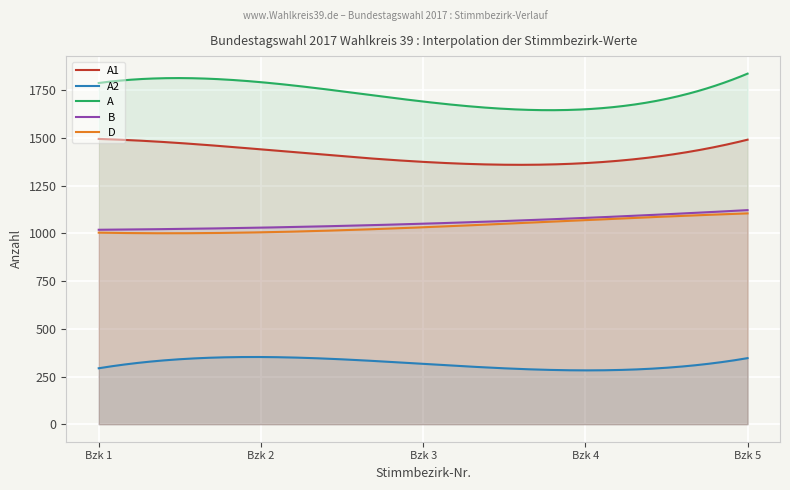

At which category is the sum across all series the highest?

Stimmbezirk 5